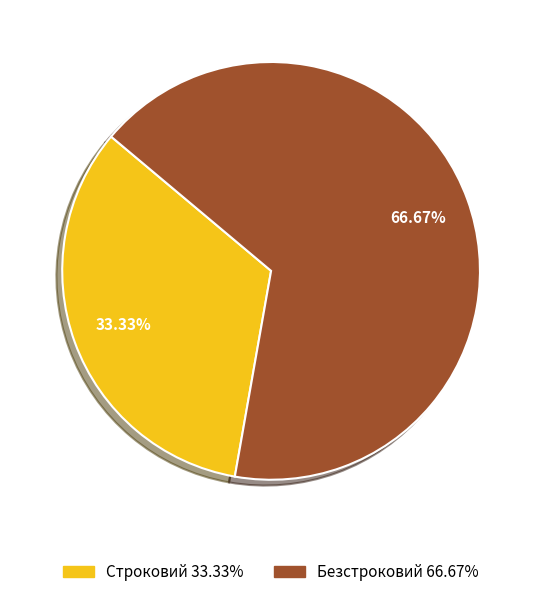

Is Строковий the majority of the pie?

No